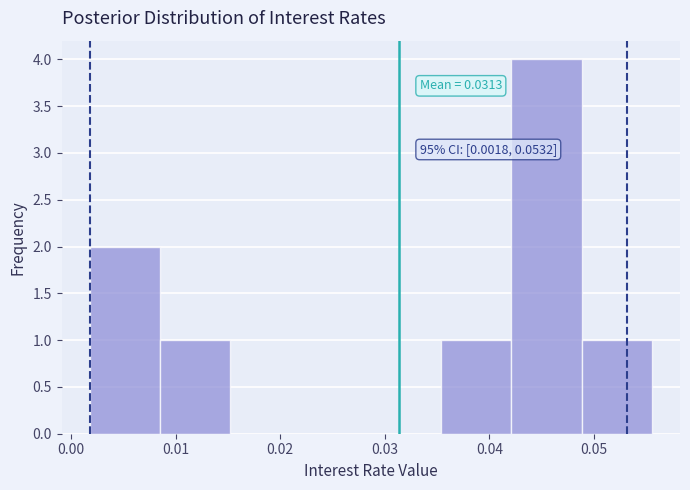

Which range on the x-axis has the tallest bar?

0.042 to 0.049